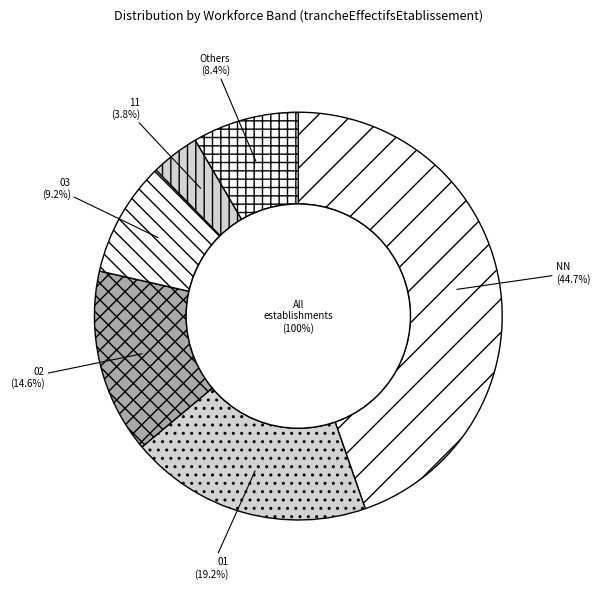

What percentage is NOT represented by 21?

97.8%